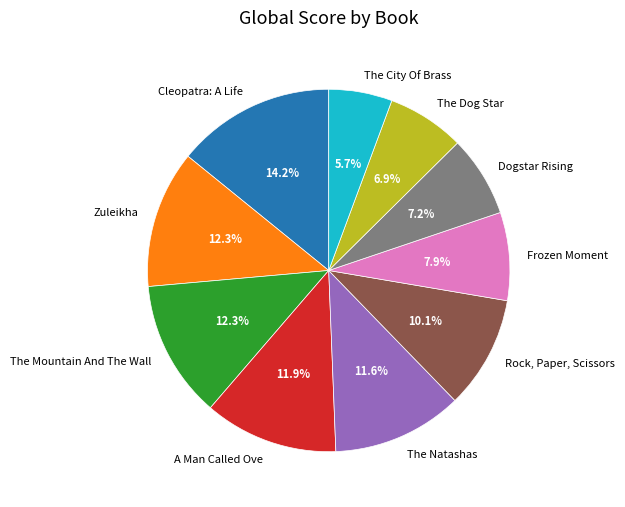

To the nearest percent, what is the difference between the largest and smallest slice percentages?

8%